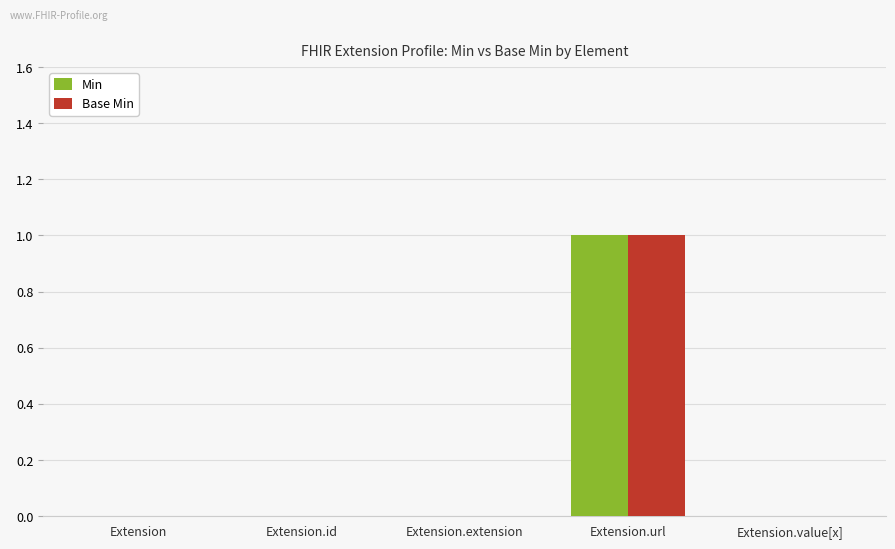

Is it true that Min equals -1 at Extension.id?

False